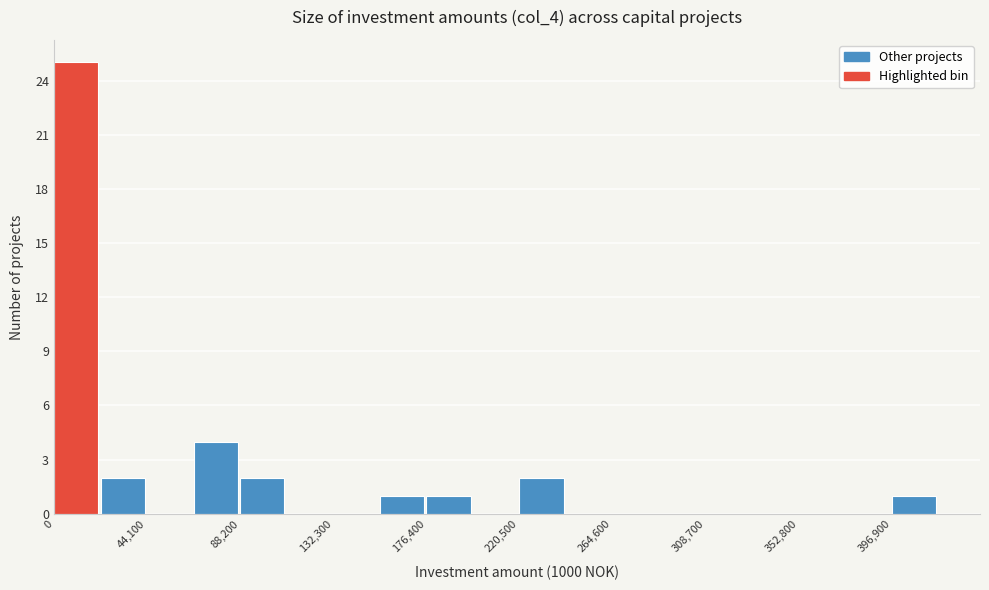

What is the height of the bar covering 0 to 20000 on the x-axis? Neither the bar edges nor the heights are printed on the chart, so give them approximately, as read against the axes.

25